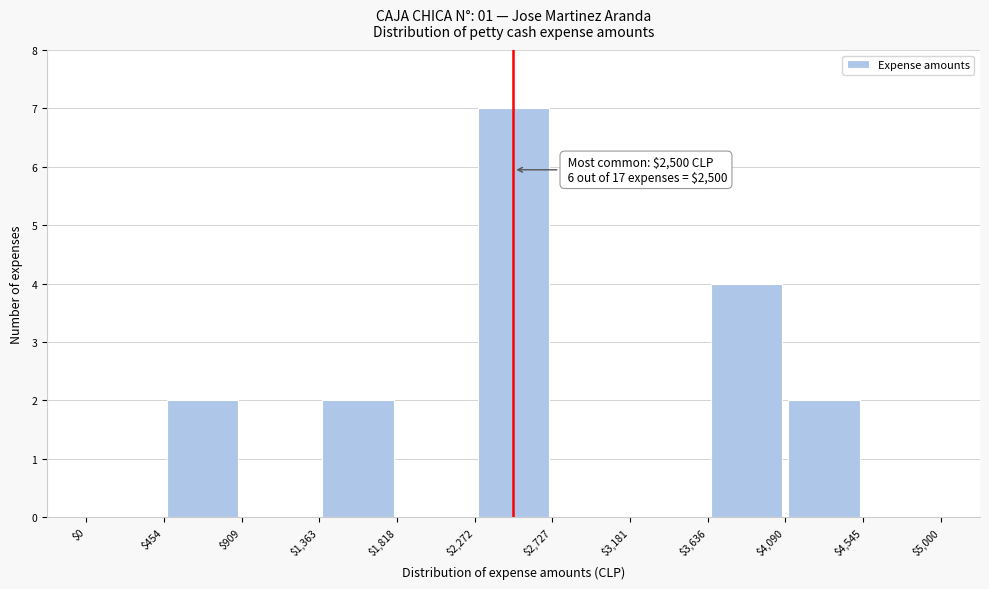

Over which range of the x-axis is the bar tallest?

$2,272 to $2,727